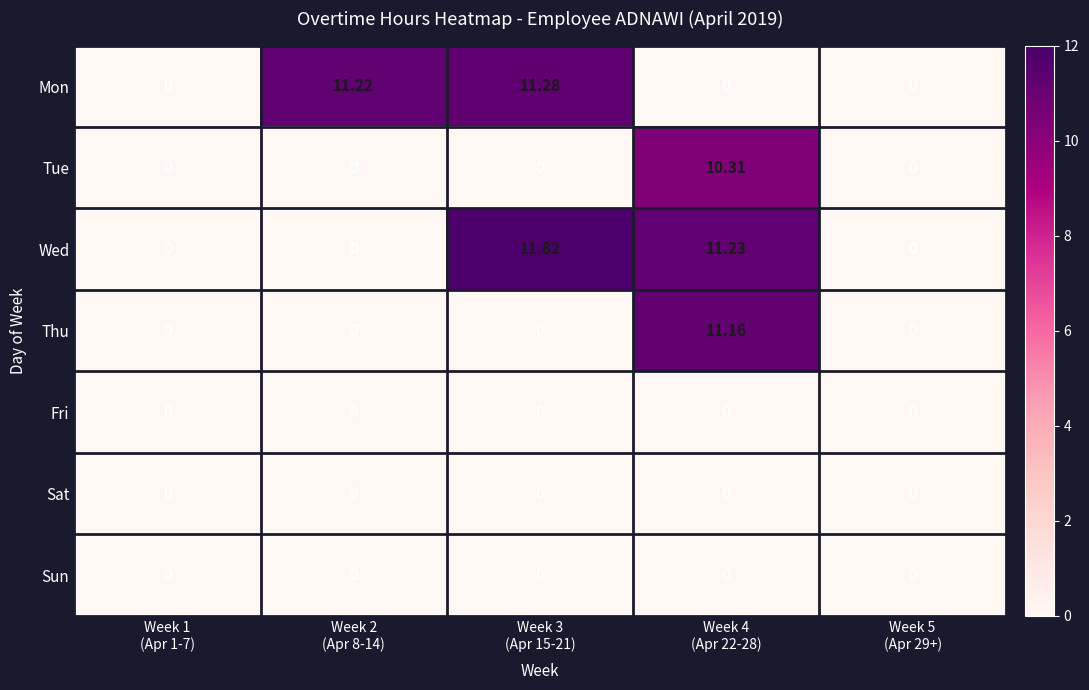

Which series has the largest total across all categories?

Wed